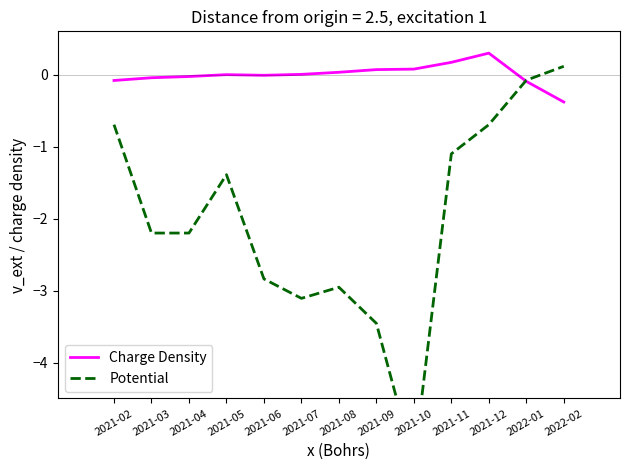

What is the label of the 9th point from the right?

2021-06